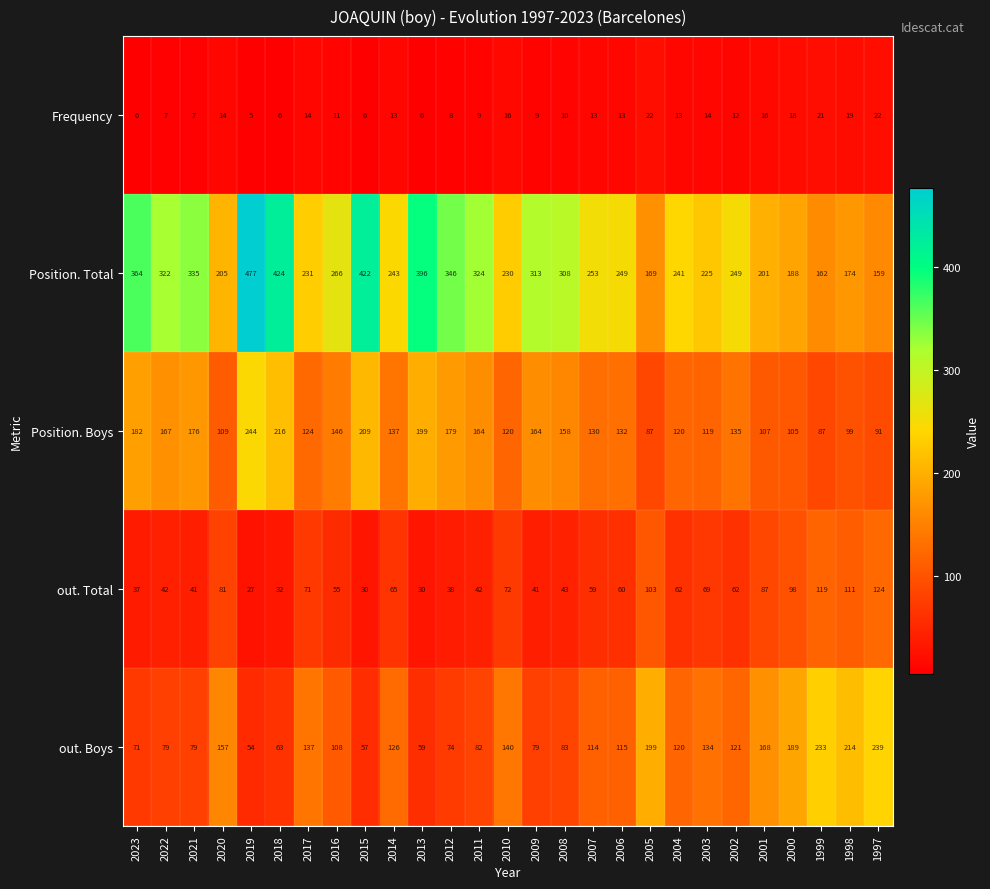

What is the difference between the highest and lowest values at 2011?

315